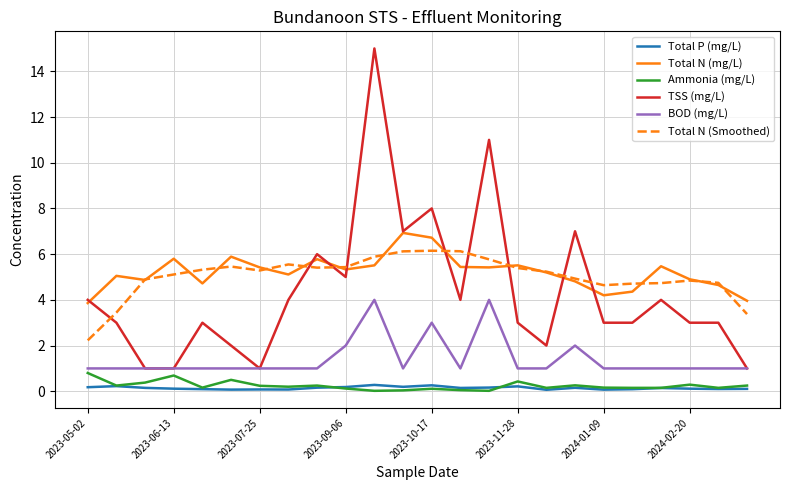

What is the maximum value for TSS (mg/L)?

15.0